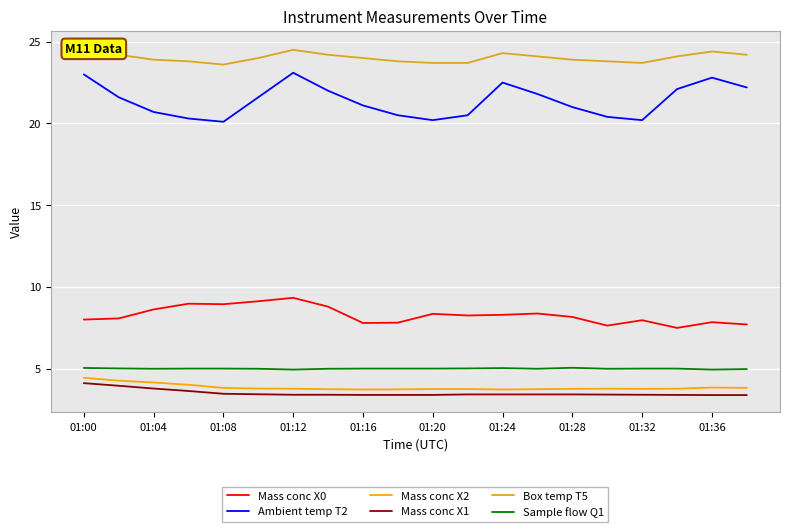

True or false: Ambient temp T2 and Mass conc X1 intersect in this chart.

False